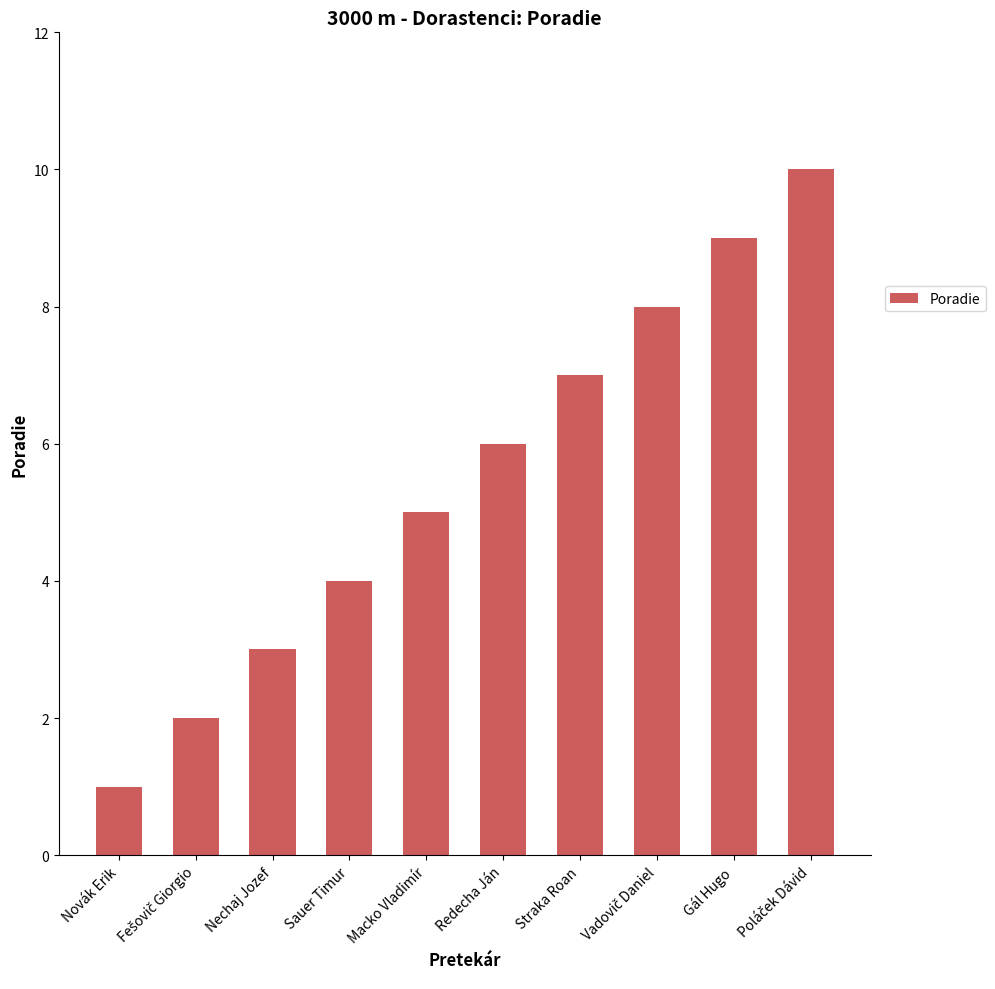

What is the greatest value displayed?

10